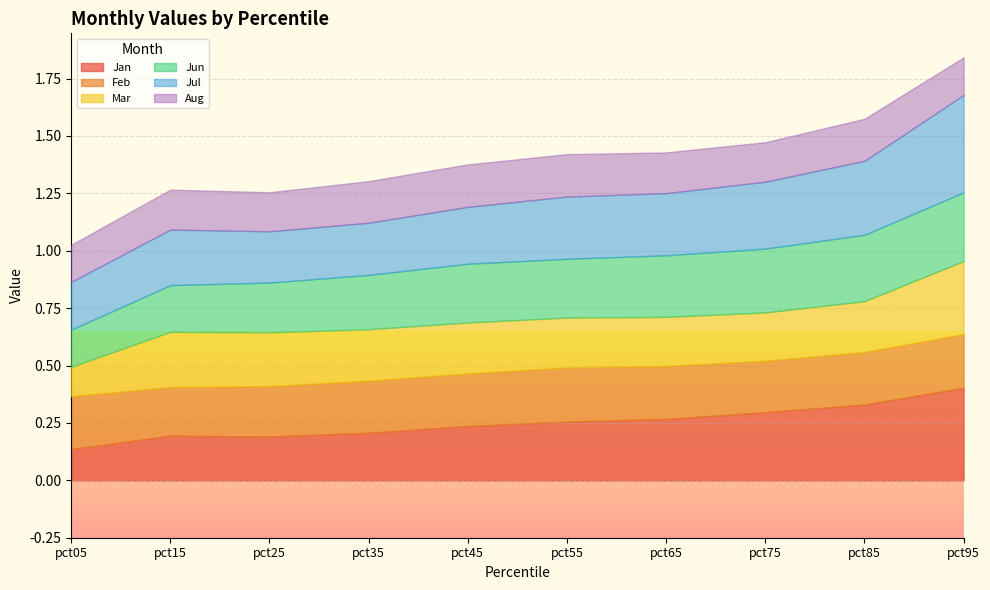

Where is Jan nearest to the value 0?

pct05